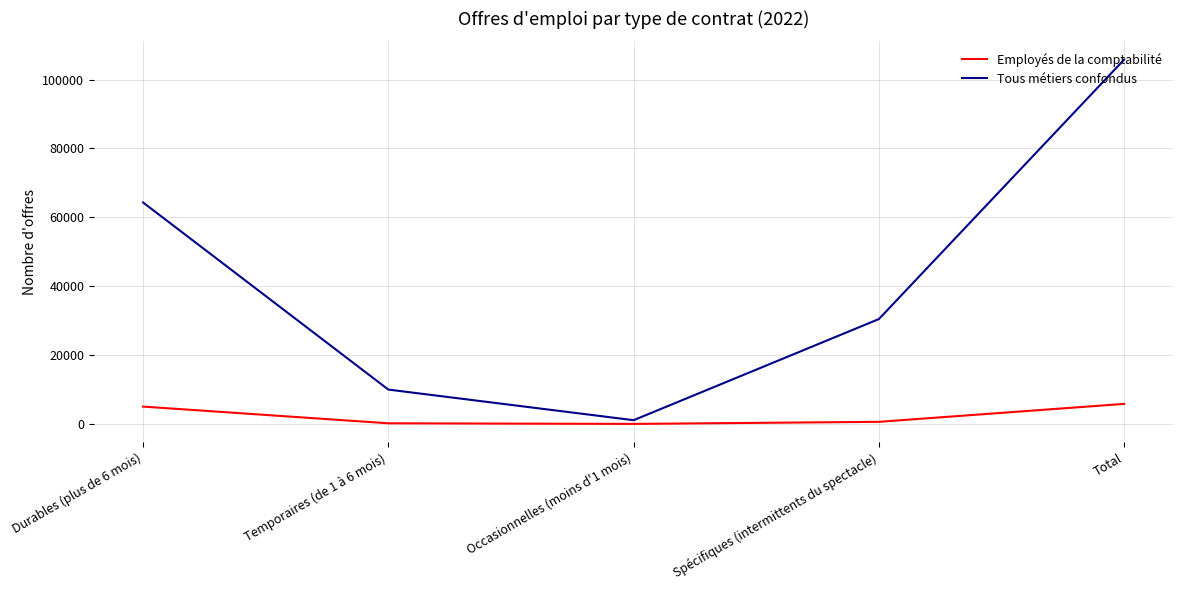

At Spécifiques (intermittents du spectacle), list the series in order from smallest to largest.

Employés de la comptabilité, Tous métiers confondus